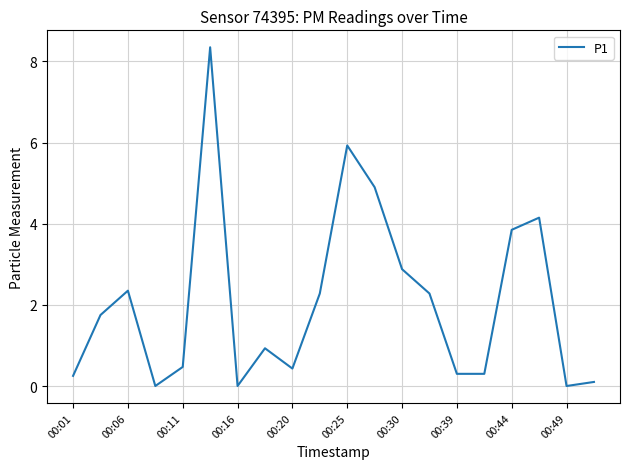

Is it true that the value at 00:06 is 3.8?

False